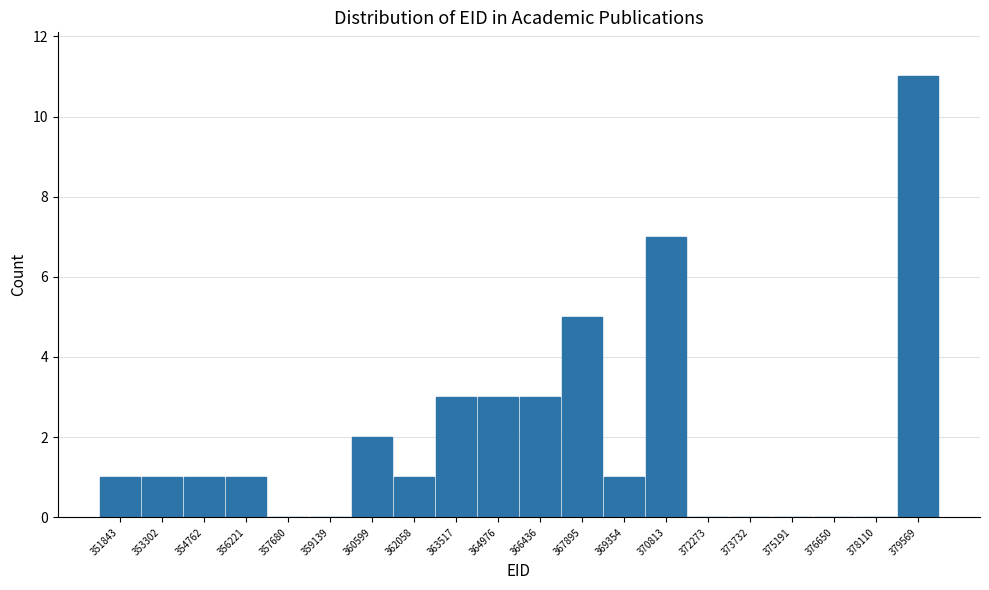

Over which range of the x-axis is the bar tallest?

378800 to 380200